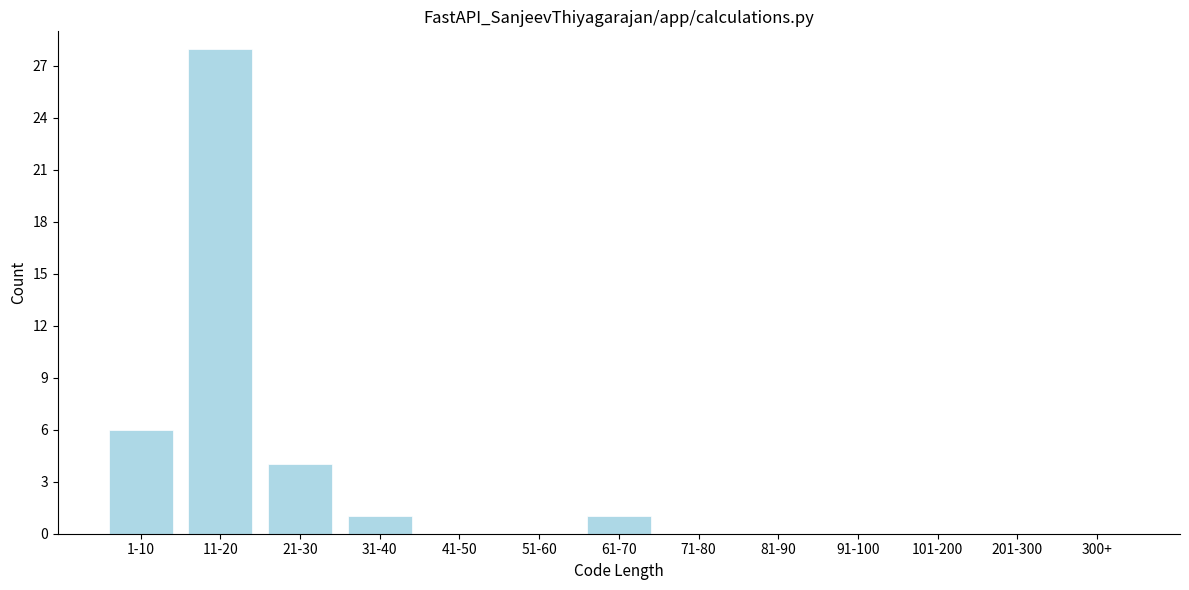

Reading left to right, what are all the values shown in this chart?

1-10=6	11-20=28	21-30=4	31-40=1	41-50=0	51-60=0	61-70=1	71-80=0	81-90=0	91-100=0	101-200=0	201-300=0	300+=0